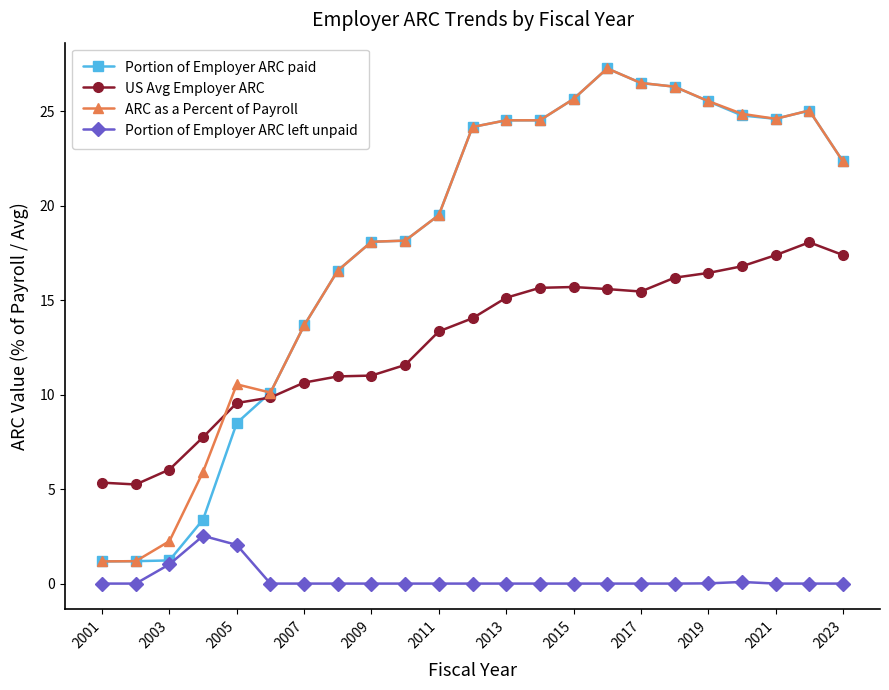

What is the maximum value shown in the chart?

27.3